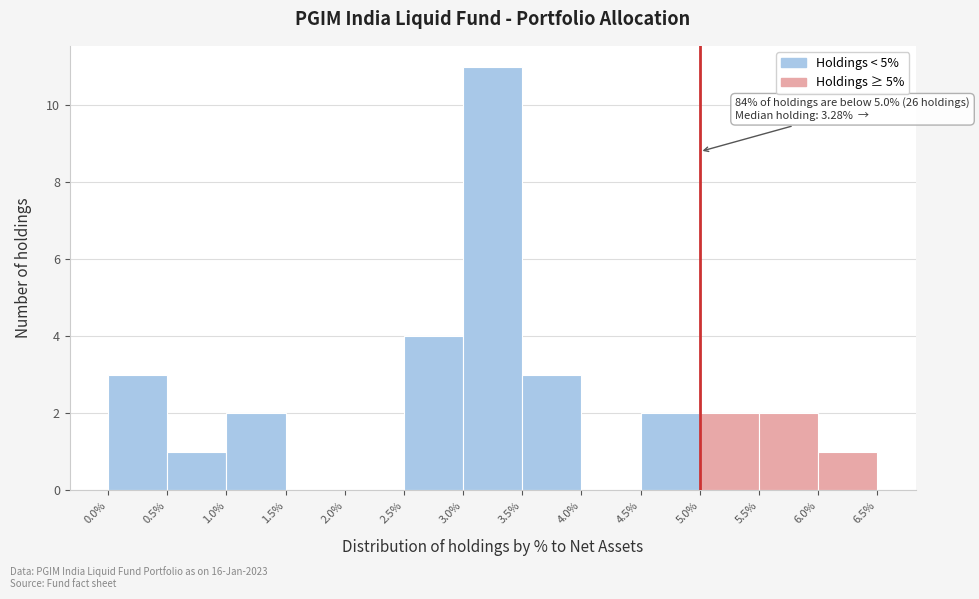

Over which range of the x-axis is the bar tallest?

3.0% to 3.5%